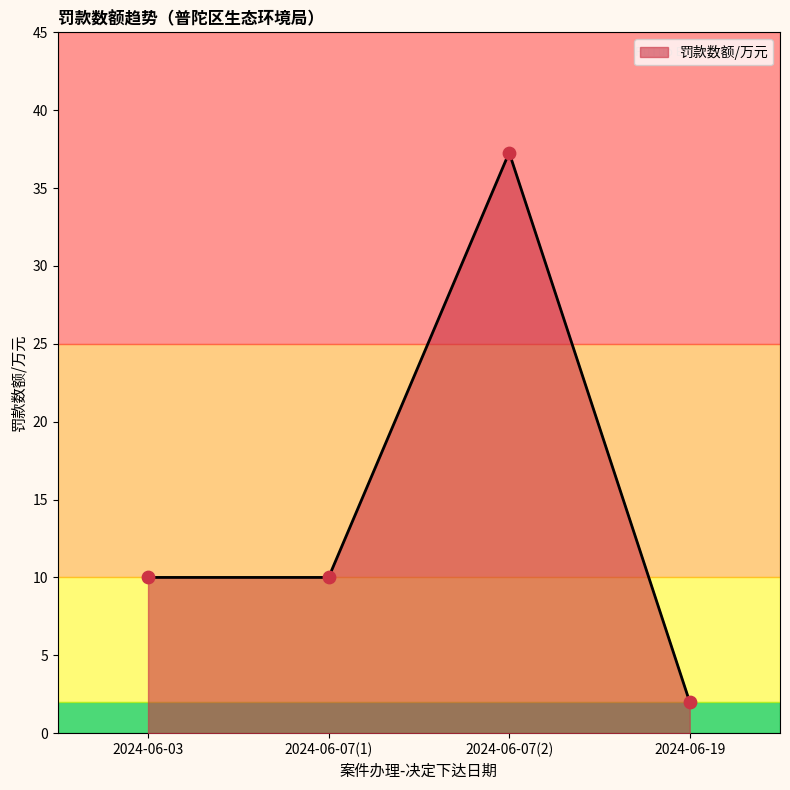

What is the ratio of the value at 2024-06-03 to the value at 2024-06-19?

5.0